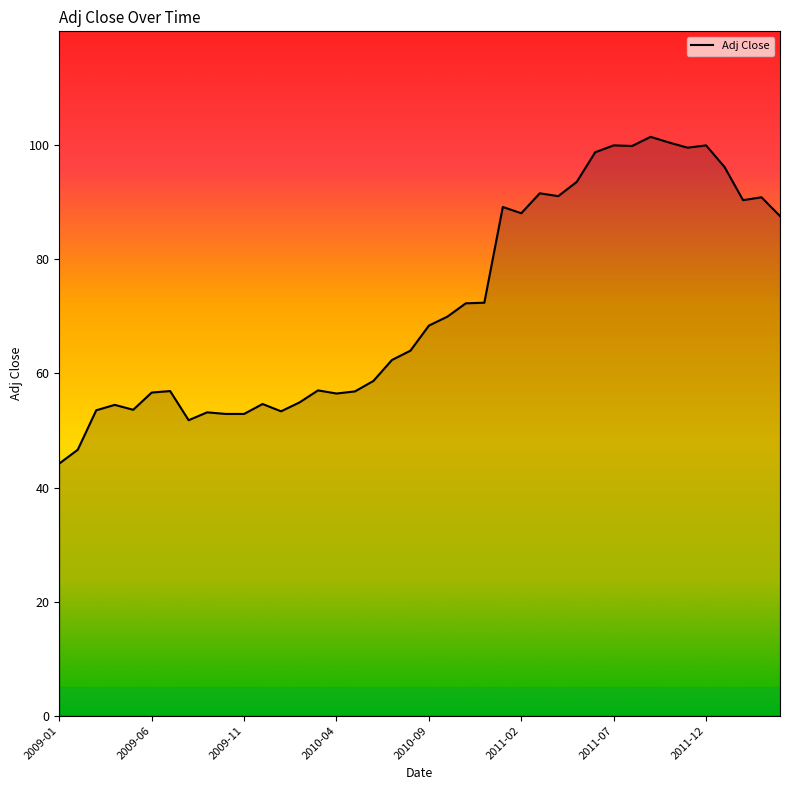

True or false: there are more than 2 points higher than both neighbors.

True